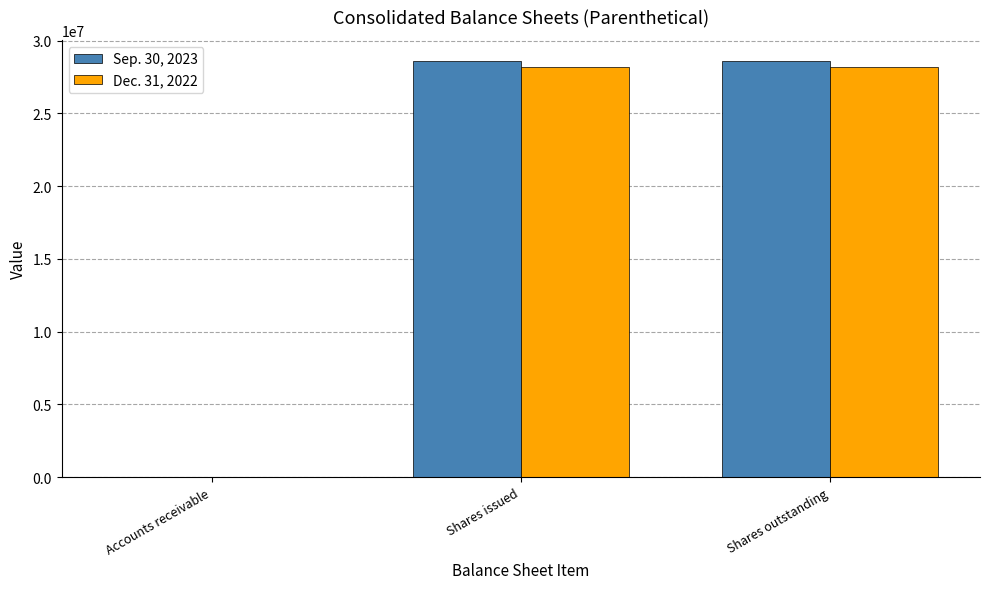

What is the sum of the Dec. 31, 2022 values at Shares outstanding and Shares issued?

56358000